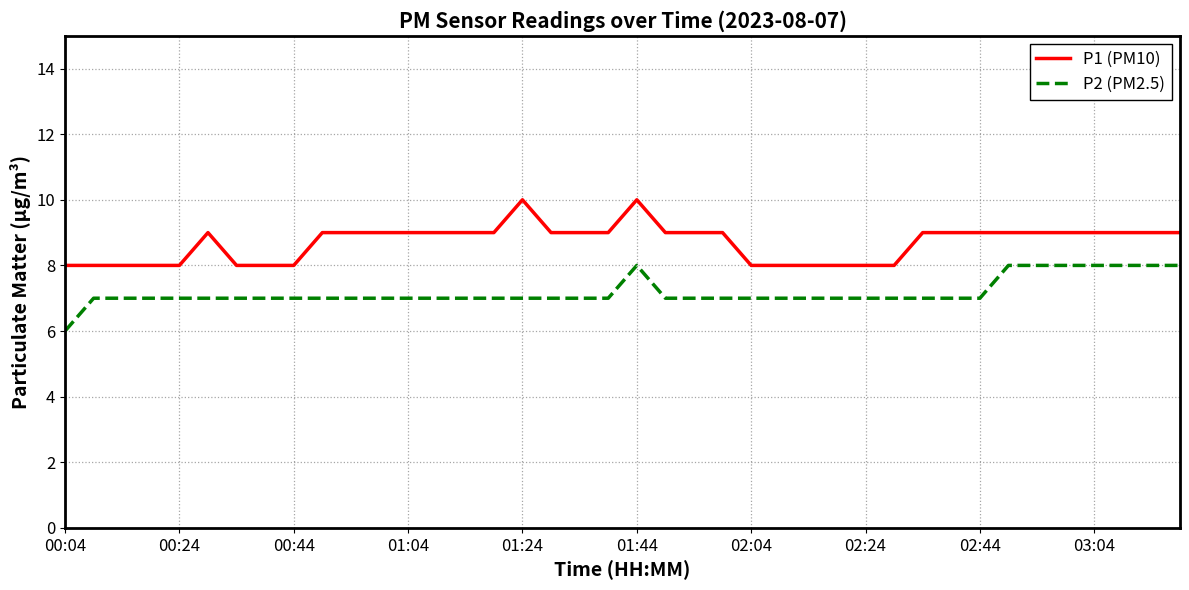

What is the minimum value for P2 (PM2.5)?

6